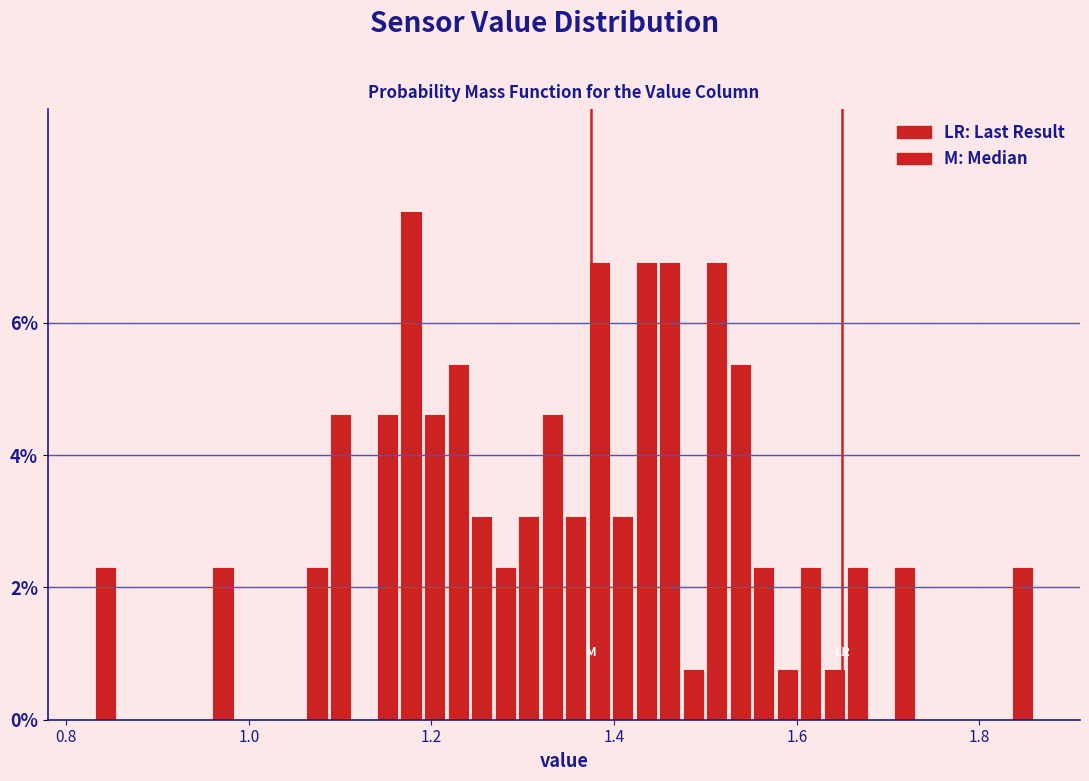

Read against the x-axis, roughly where is the centre of the tallest bar?

1.18